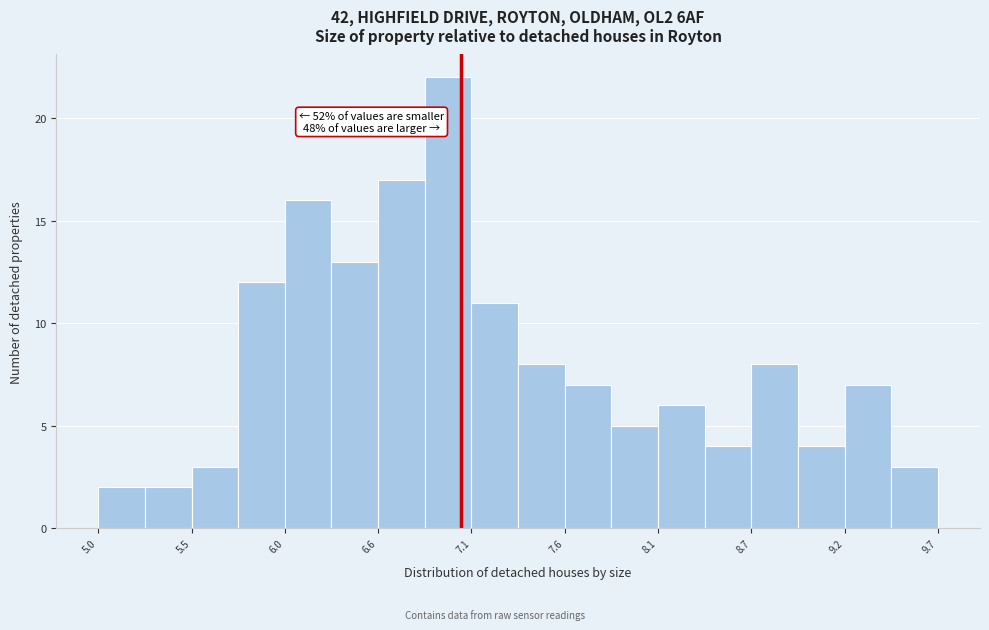

Read against the x-axis, roughly where is the centre of the tallest bar?

7.0